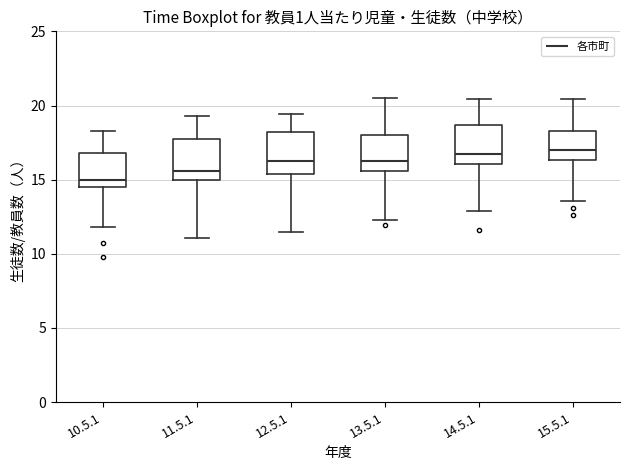

Reading left to right, transcribe this box plot: for each box, give where its median line is, the range the box spans, and where its two whiskers end, as read against the y-axis. The values are not printed on the chart, so give them approximately, as read against the axis.

10.5.1: median 15.0, box 14.5 to 17.0, whiskers 12.0 to 18.5
11.5.1: median 15.5, box 15.0 to 18.0, whiskers 11.0 to 19.5
12.5.1: median 16.0, box 15.5 to 18.0, whiskers 11.5 to 19.5
13.5.1: median 16.5, box 15.5 to 18.0, whiskers 12.5 to 20.5
14.5.1: median 16.5, box 16.0 to 18.5, whiskers 13.0 to 20.5
15.5.1: median 17.0, box 16.5 to 18.5, whiskers 13.5 to 20.5